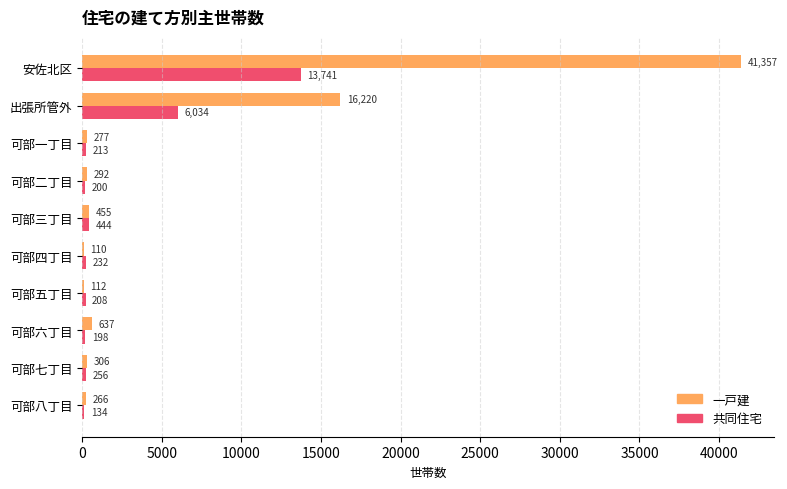

What is the sum of the 共同住宅 values at 可部八丁目 and 可部四丁目?

366